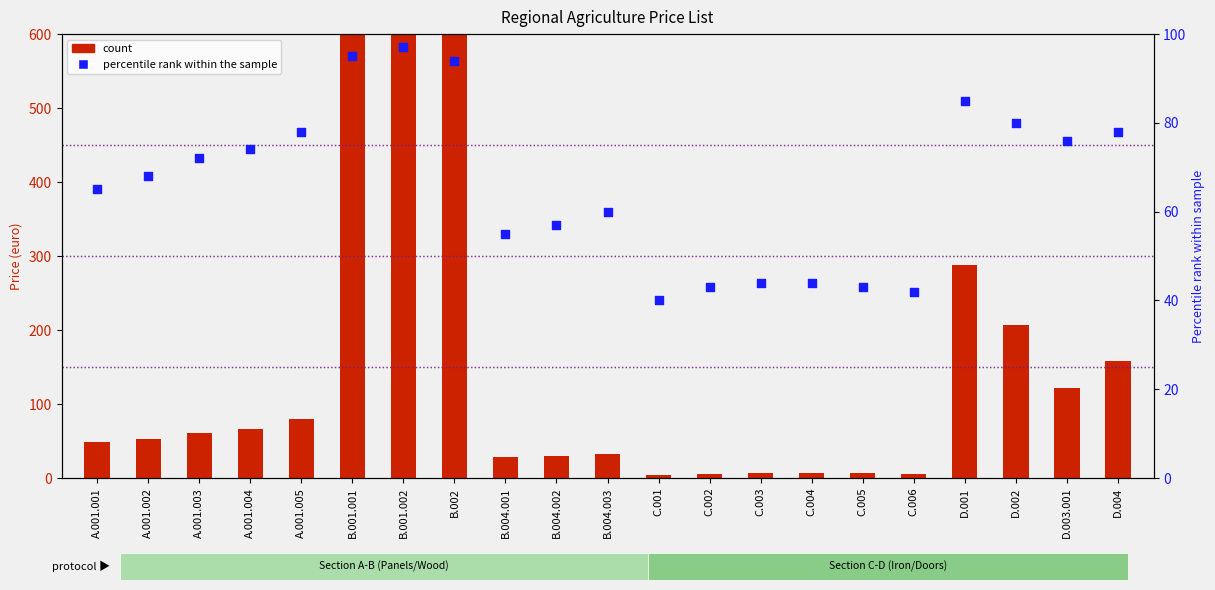

Is the value of count at A.001.002 greater than the value of percentile rank within the sample at A.001.004?

No